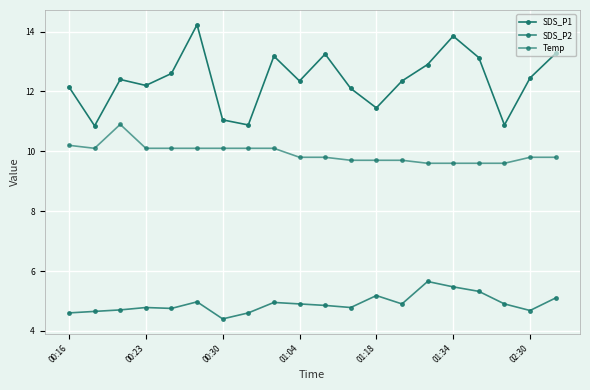

How many lines are shown in the chart?

3